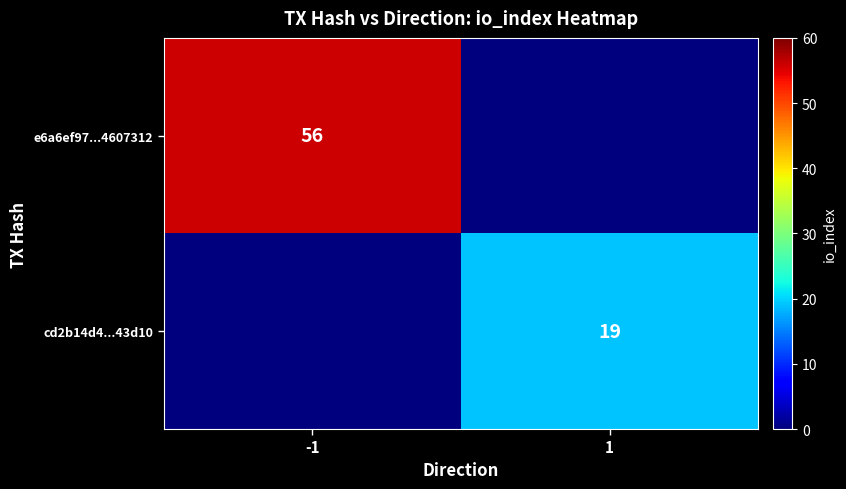

Is it true that e6a6ef97...4607312 equals 28 at -1?

False